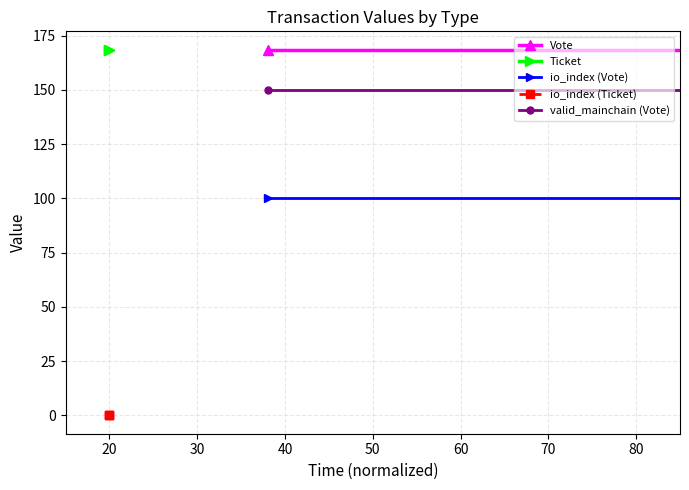

Does the chart display data point markers on the line(s)?

Yes